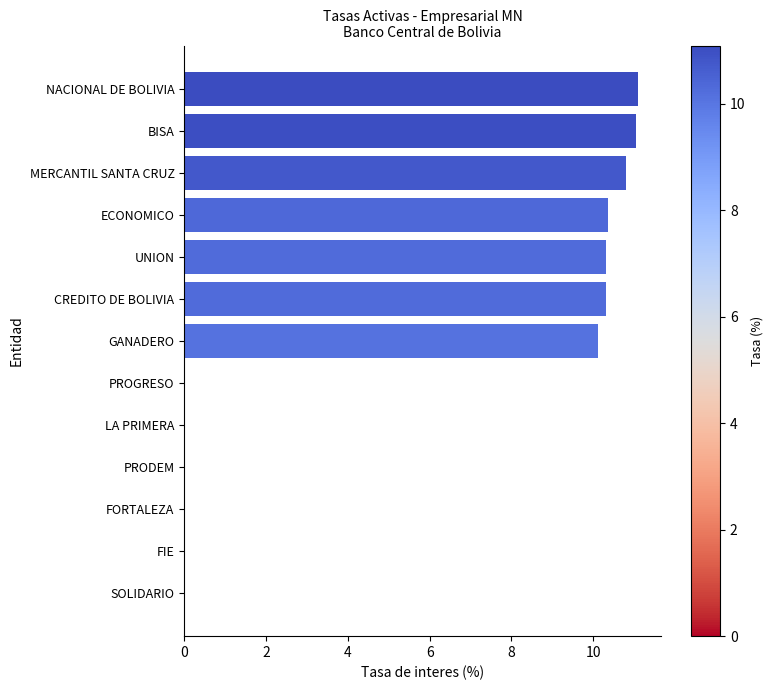

Read the value at GANADERO.

10.1